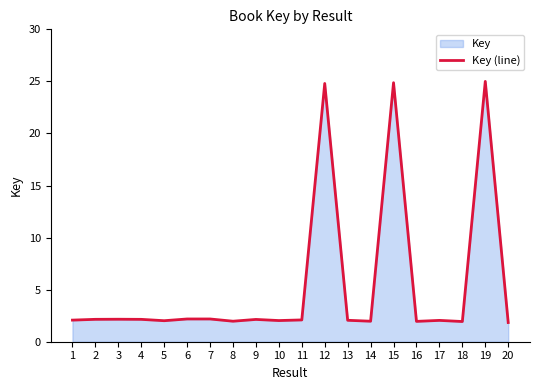

What is the value of the 4th point from the left?

2.1